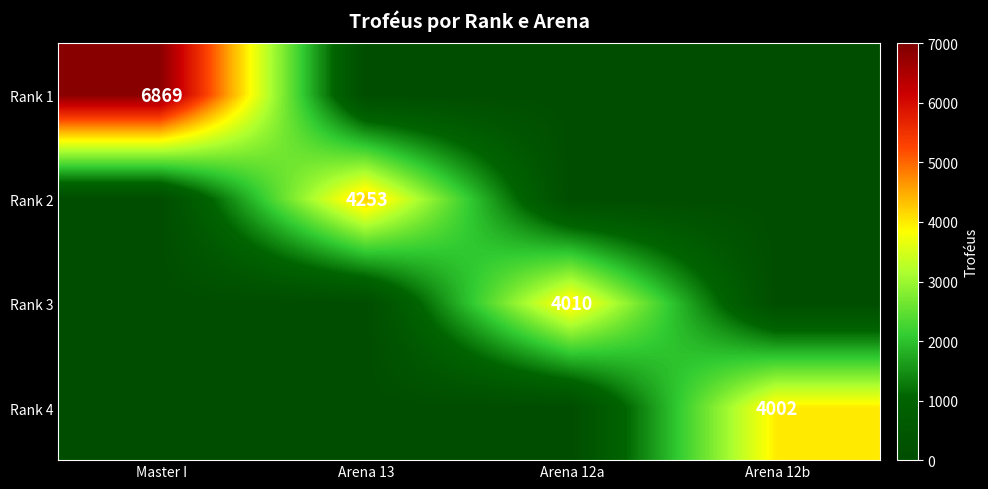

Is it true that Rank 3 equals 4010 at Arena 12a?

True